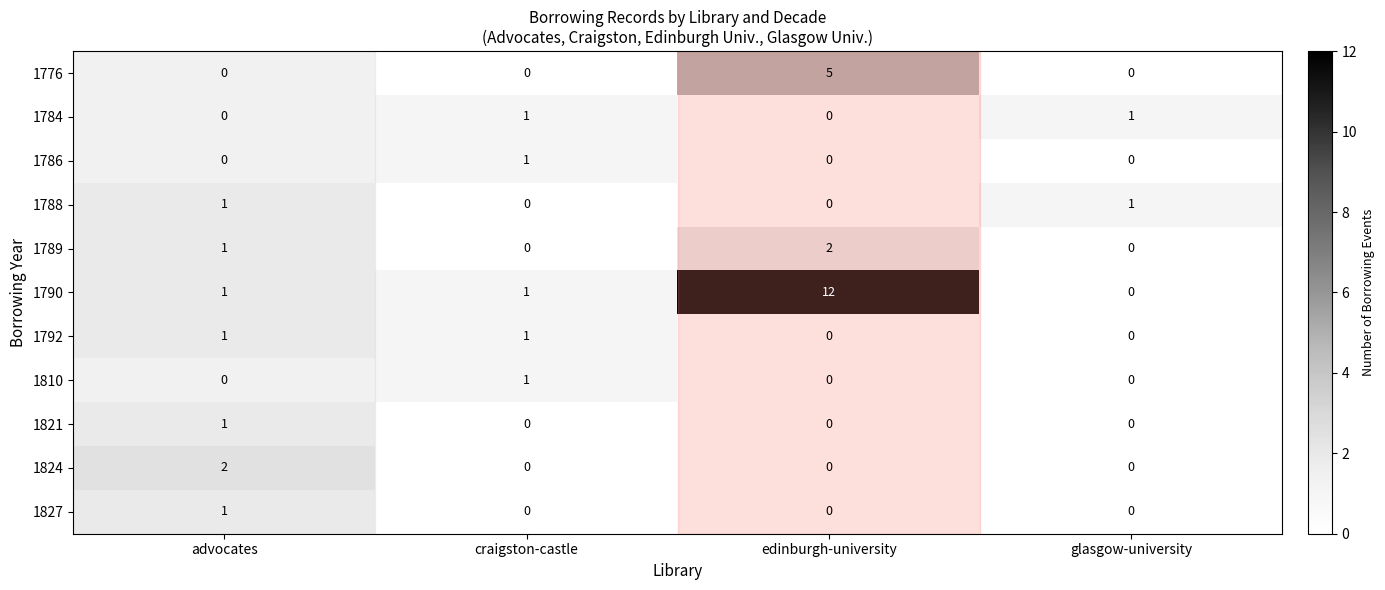

The 1792 series shows 1 at advocates. True or false?

True